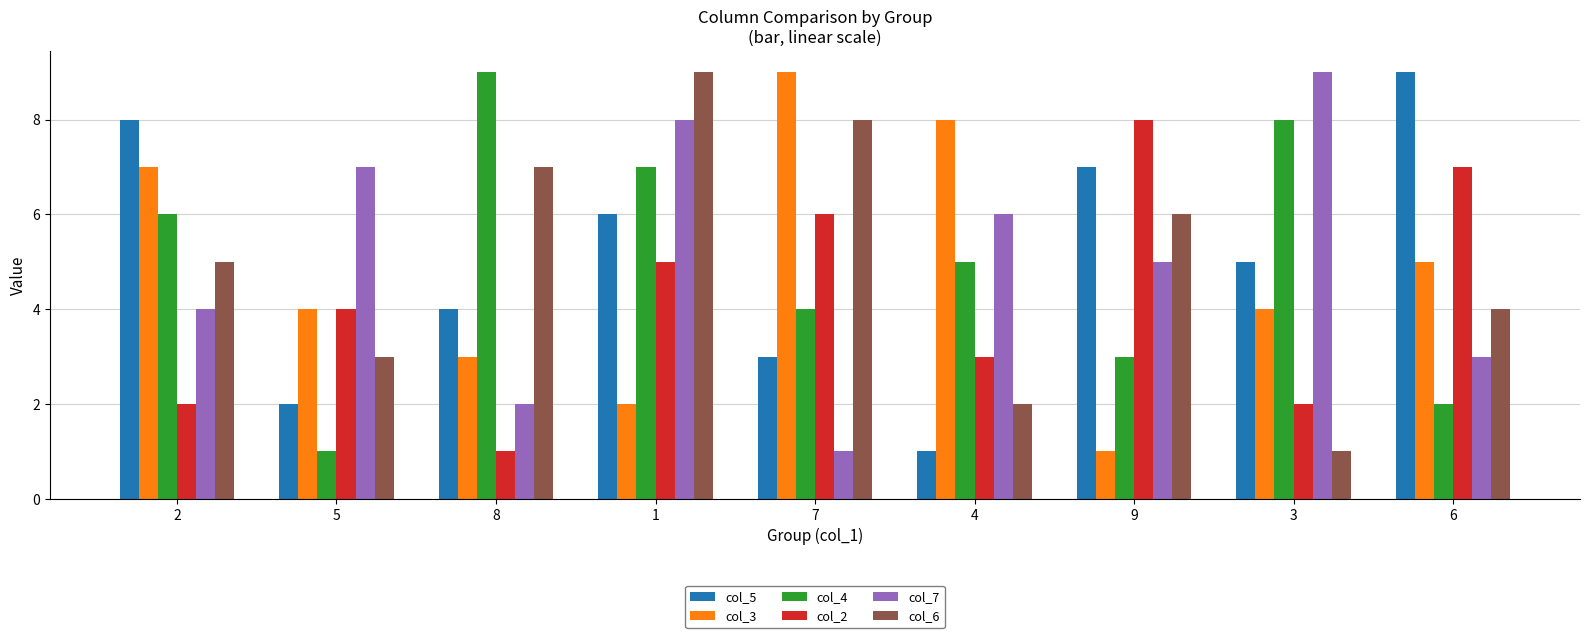

The col_7 series shows 4 at 1. True or false?

False